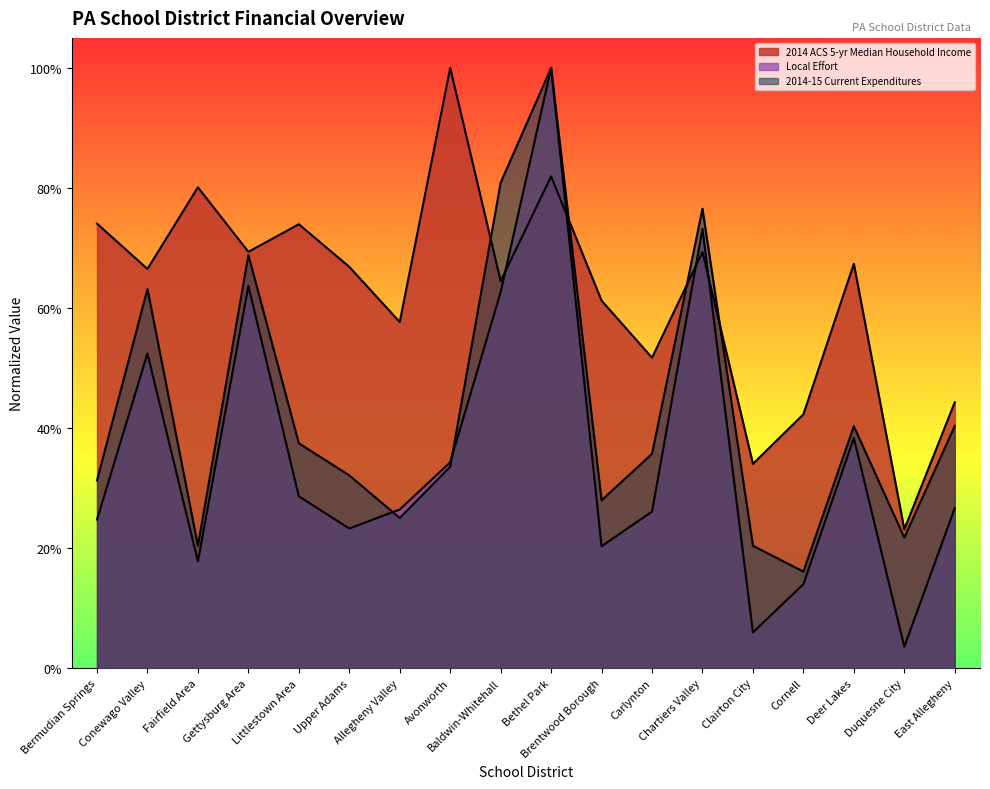

At which label does 2014 ACS 5-yr Median Household Income reach its peak?

Avonworth